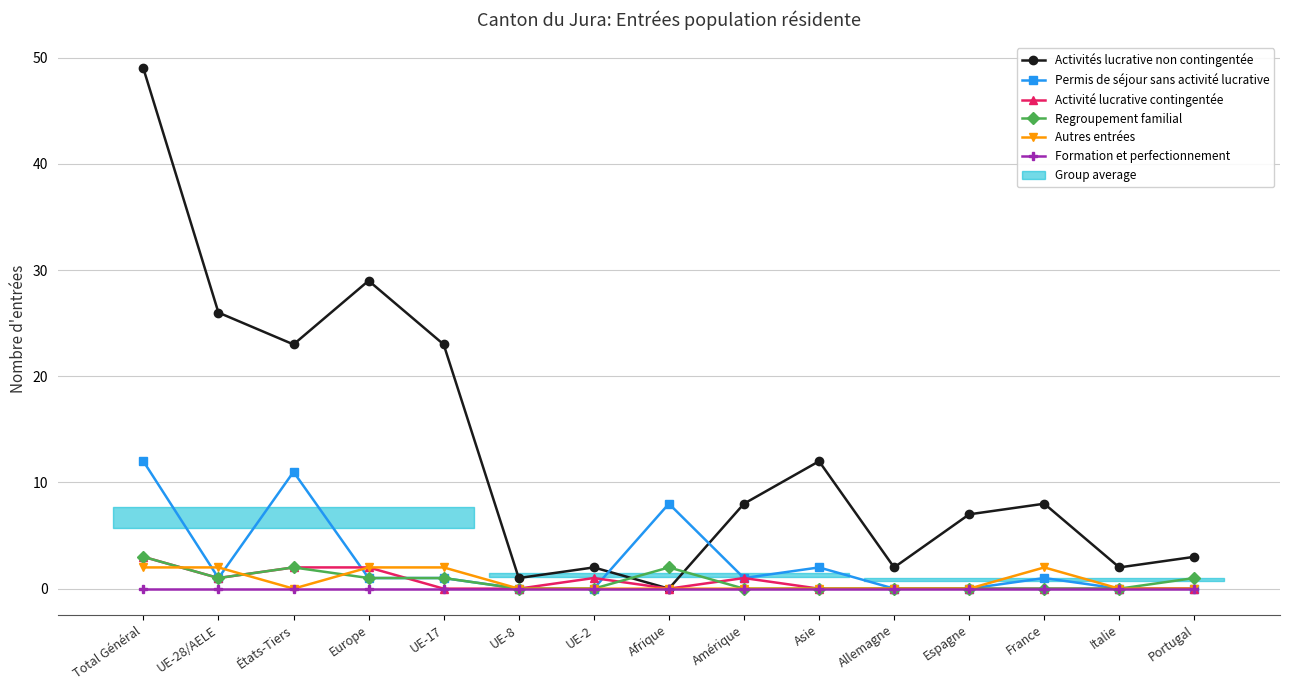

True or false: Permis de séjour sans activité lucrative has a value of 1 at France.

False